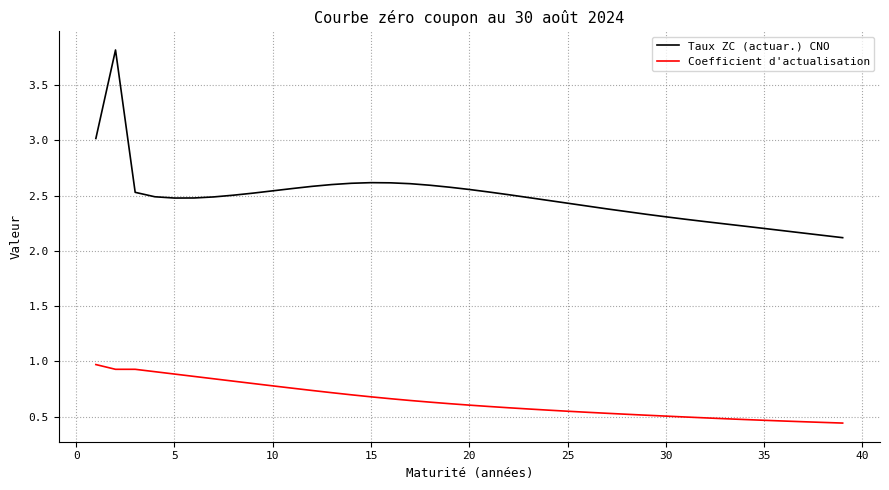

How many series are shown in this chart?

2